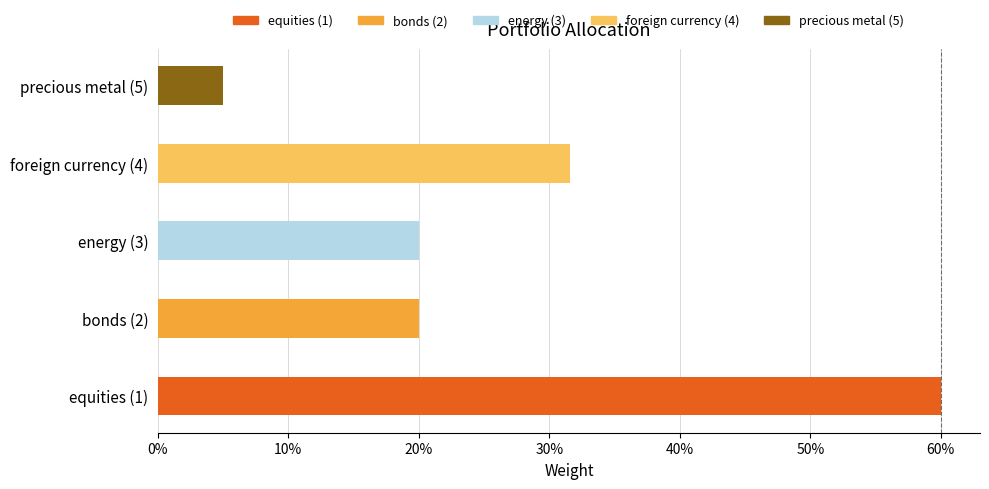

Is it true that the value at bonds (2) is 0.2?

True